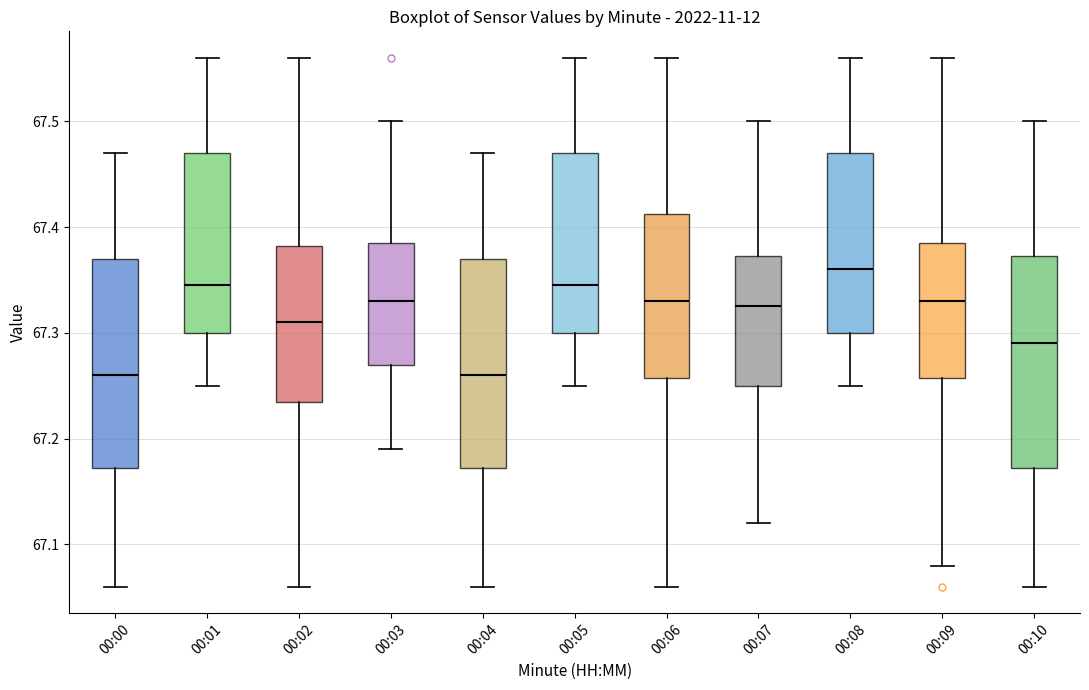

Reading left to right, transcribe this box plot: for each box, give where its median line is, the range the box spans, and where its two whiskers end, as read against the y-axis. The values are not printed on the chart, so give them approximately, as read against the axis.

00:00: median 67.26, box 67.17 to 67.37, whiskers 67.06 to 67.47
00:01: median 67.35, box 67.30 to 67.47, whiskers 67.25 to 67.56
00:02: median 67.31, box 67.24 to 67.38, whiskers 67.06 to 67.56
00:03: median 67.33, box 67.27 to 67.39, whiskers 67.19 to 67.50
00:04: median 67.26, box 67.17 to 67.37, whiskers 67.06 to 67.47
00:05: median 67.35, box 67.30 to 67.47, whiskers 67.25 to 67.56
00:06: median 67.33, box 67.26 to 67.41, whiskers 67.06 to 67.56
00:07: median 67.33, box 67.25 to 67.37, whiskers 67.12 to 67.50
00:08: median 67.36, box 67.30 to 67.47, whiskers 67.25 to 67.56
00:09: median 67.33, box 67.26 to 67.39, whiskers 67.08 to 67.56
00:10: median 67.29, box 67.17 to 67.37, whiskers 67.06 to 67.50